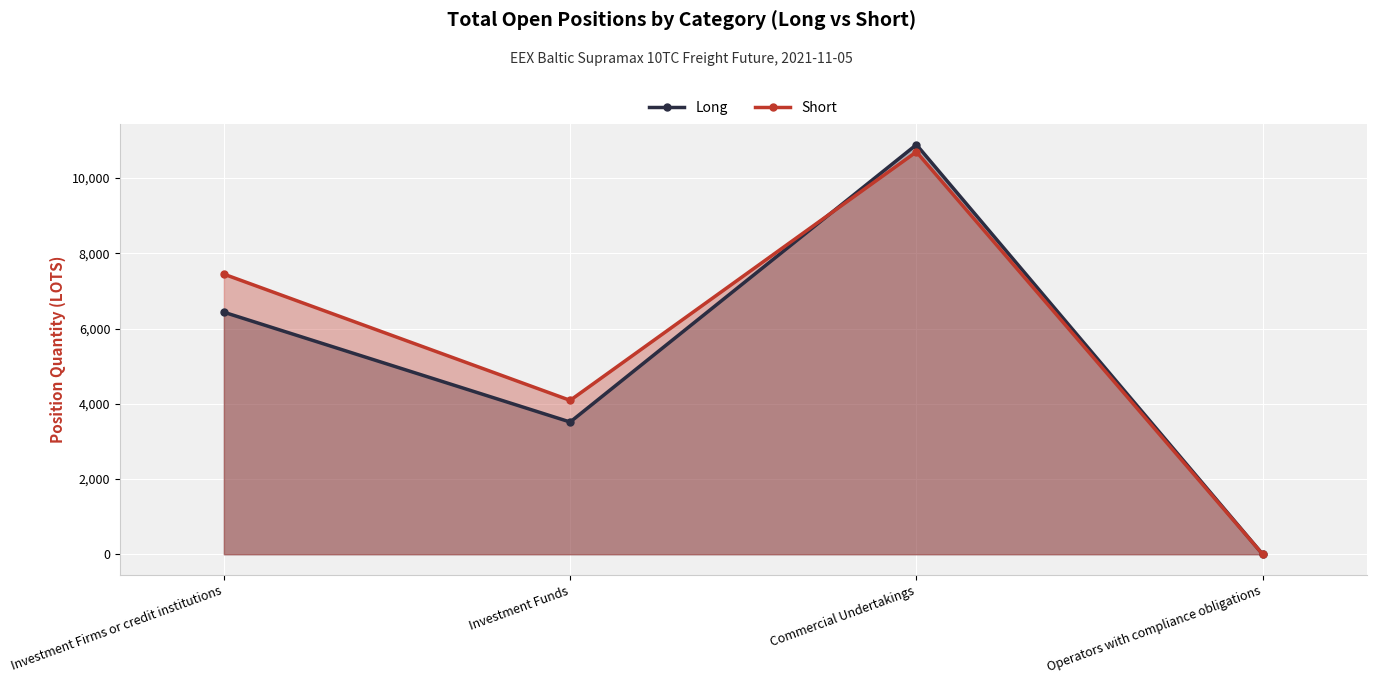

True or false: Long and Short cross at least once.

True